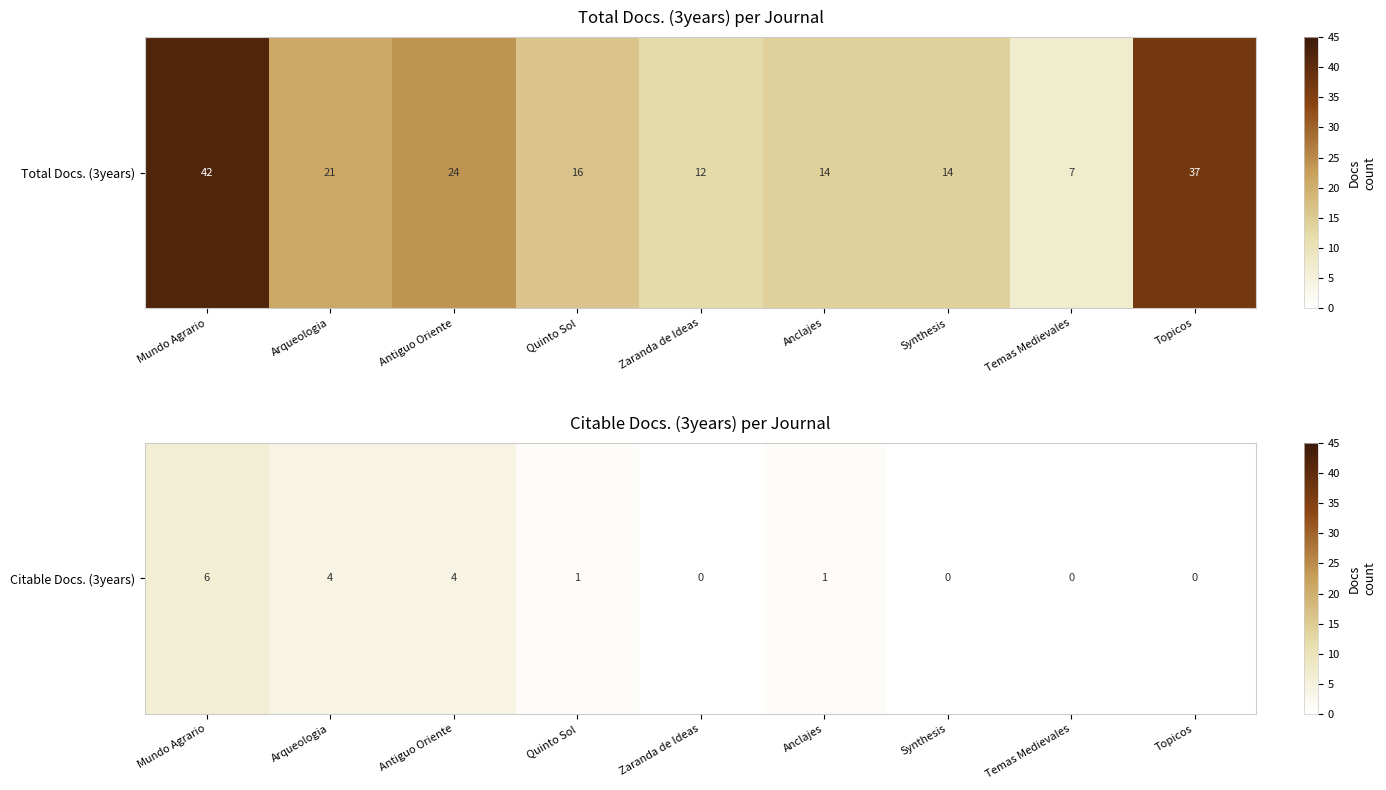

Which category has the lowest value across all series?

Zaranda de Ideas